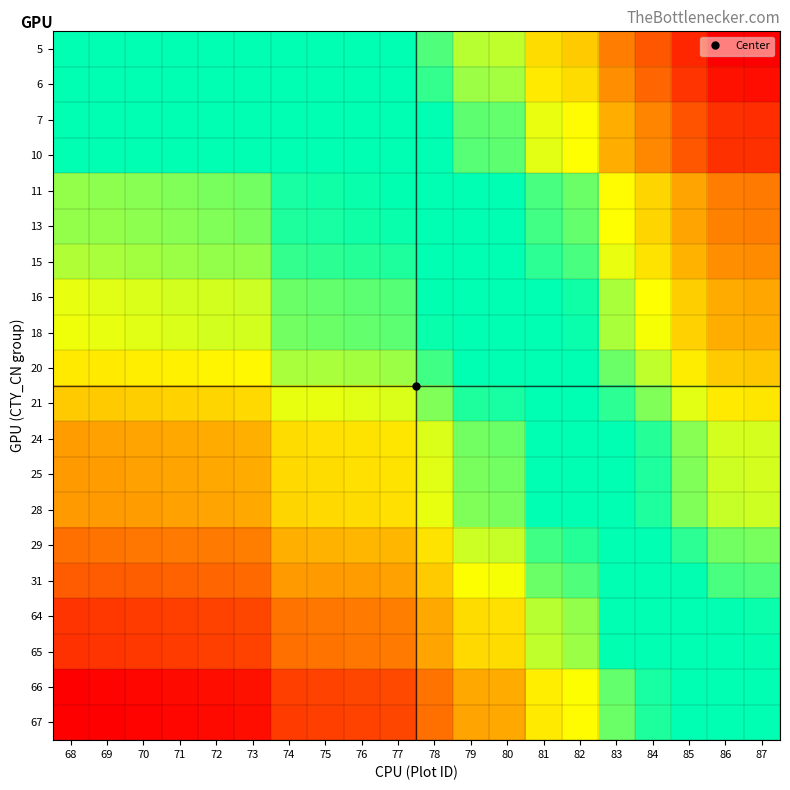

Between 82 and 81, which is larger?

82